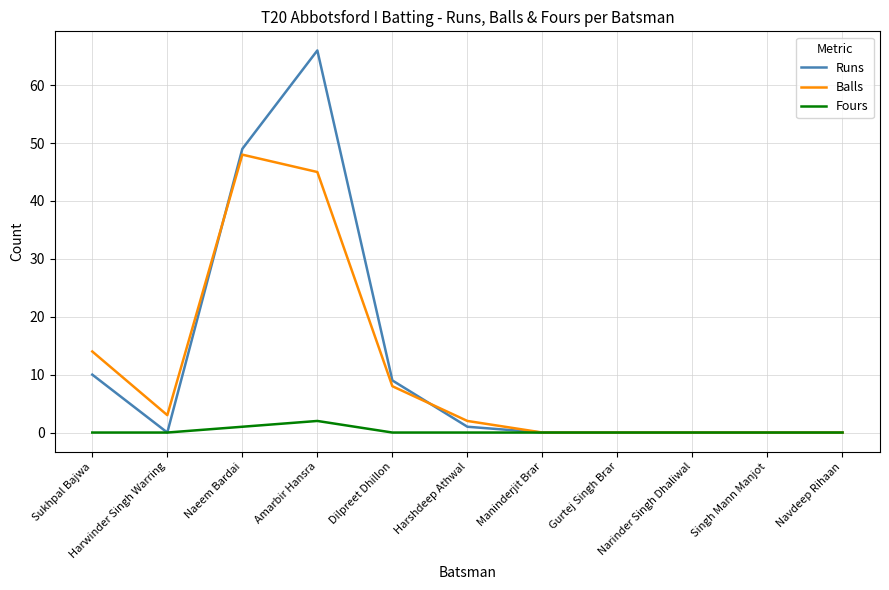

What are all the series names shown in the legend?

Runs, Balls, Fours